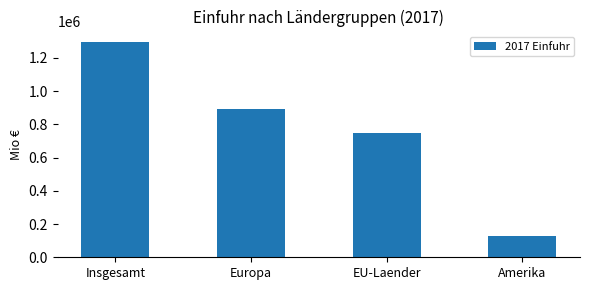

True or false: the data shows 129353 at Amerika.

True